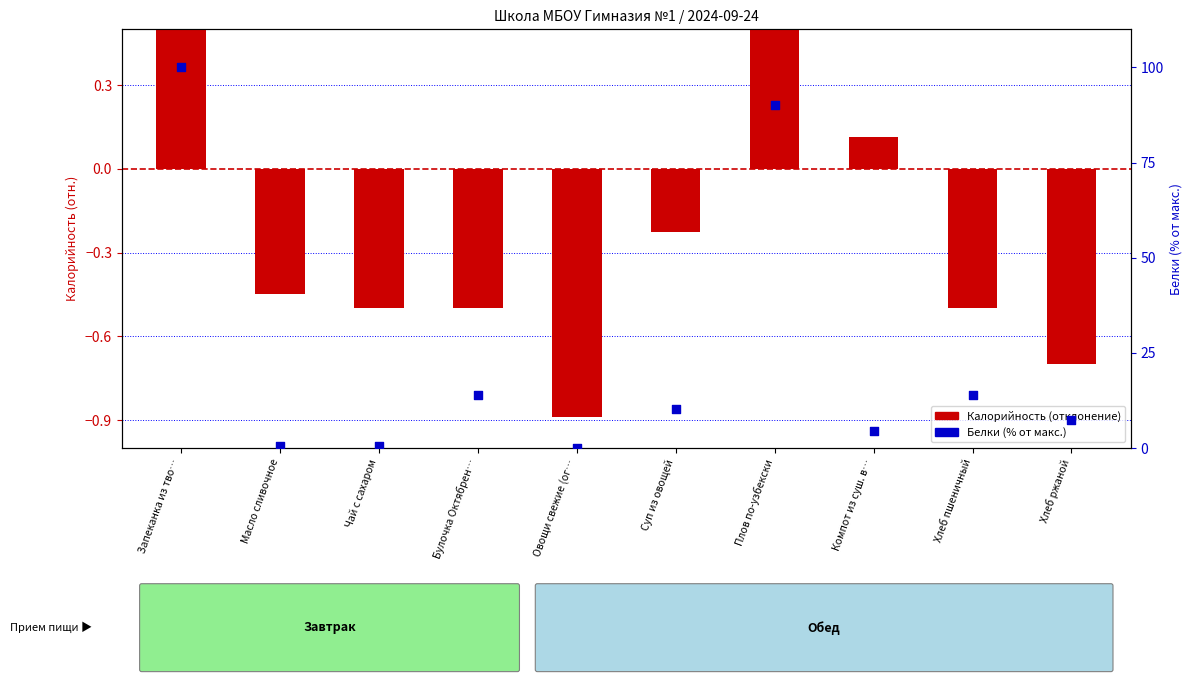

Is the value of Калорийность (отклонение) at Чай с сахаром greater than the value of Белки (% от макс.) at Плов по-узбекски?

No